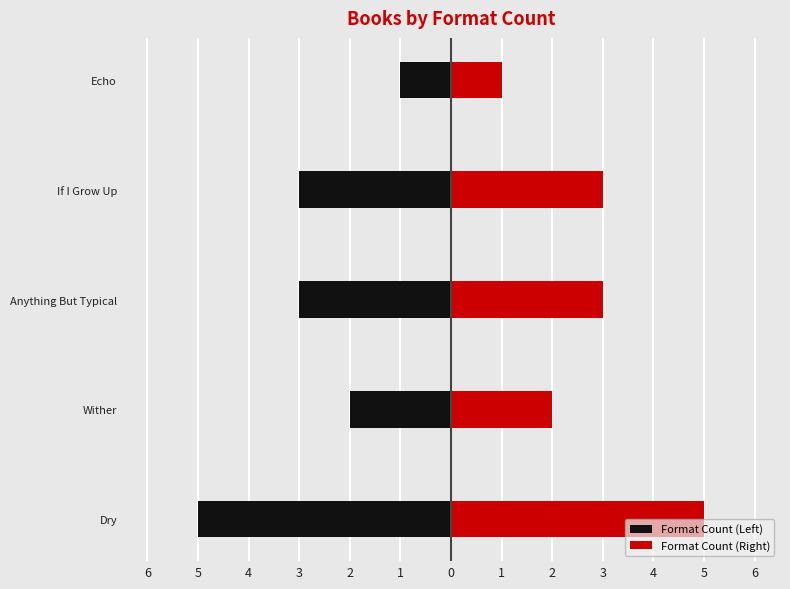

Between Wither and Echo, which is larger?

Echo